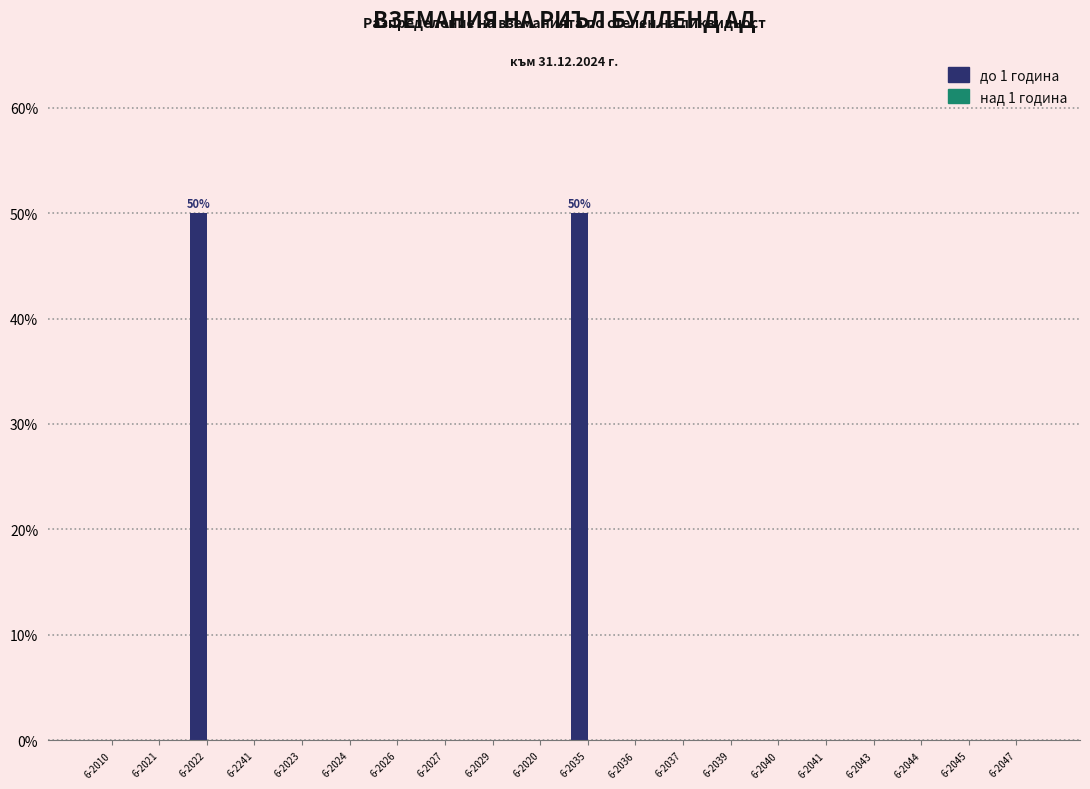

Reading right to left, extract all data points from this chart.

6-2047=0	6-2045=0	6-2044=0	6-2043=0	6-2041=0	6-2040=0	6-2039=0	6-2037=0	6-2036=0	6-2035=50	6-2020=0	6-2029=0	6-2027=0	6-2026=0	6-2024=0	6-2023=0	6-2241=0	6-2022=50	6-2021=0	6-2010=0